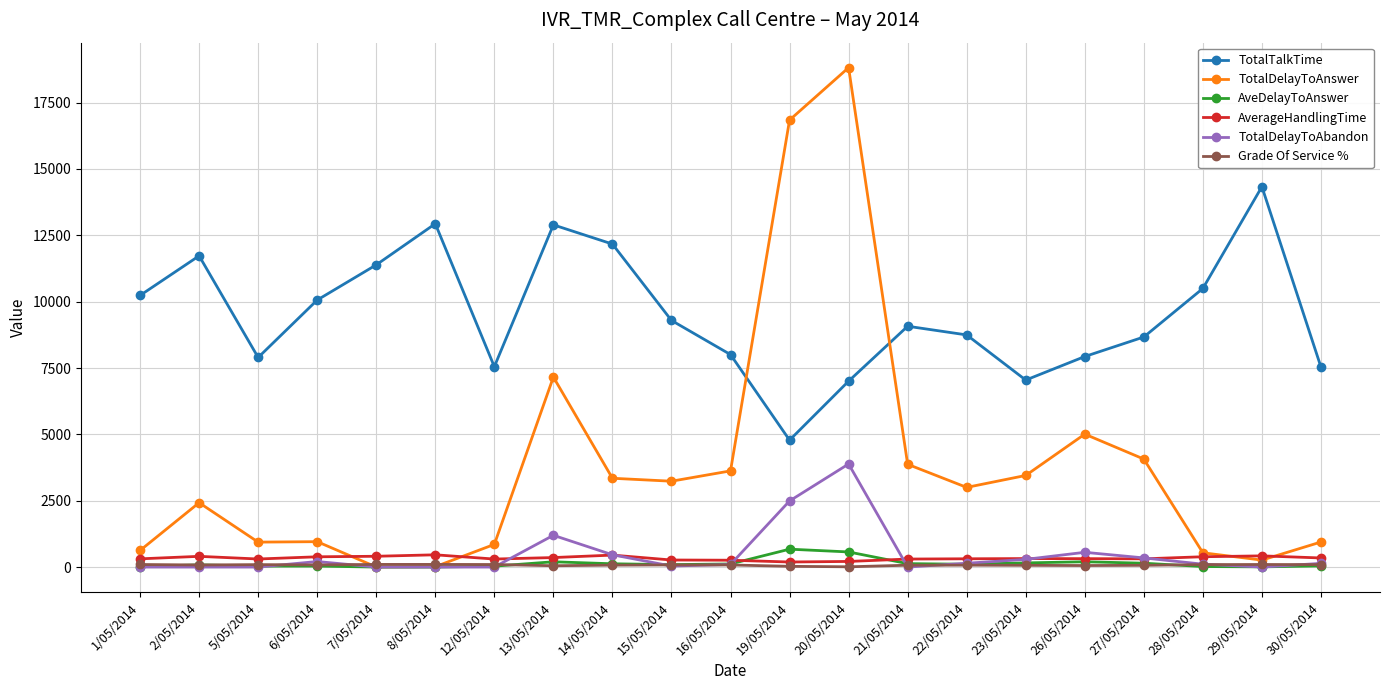

Where does the AverageHandlingTime series first go above 317?

2/05/2014